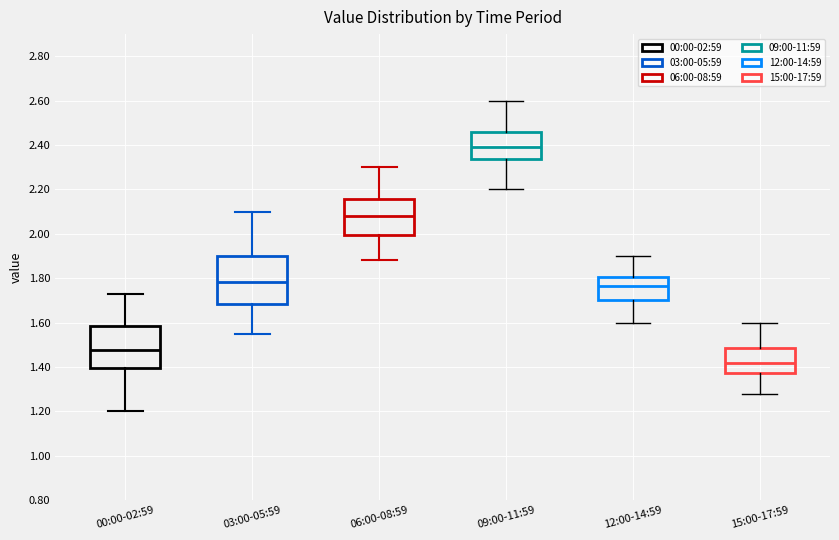

Which box is the tallest, from its lower edge to its upper edge?

03:00-05:59